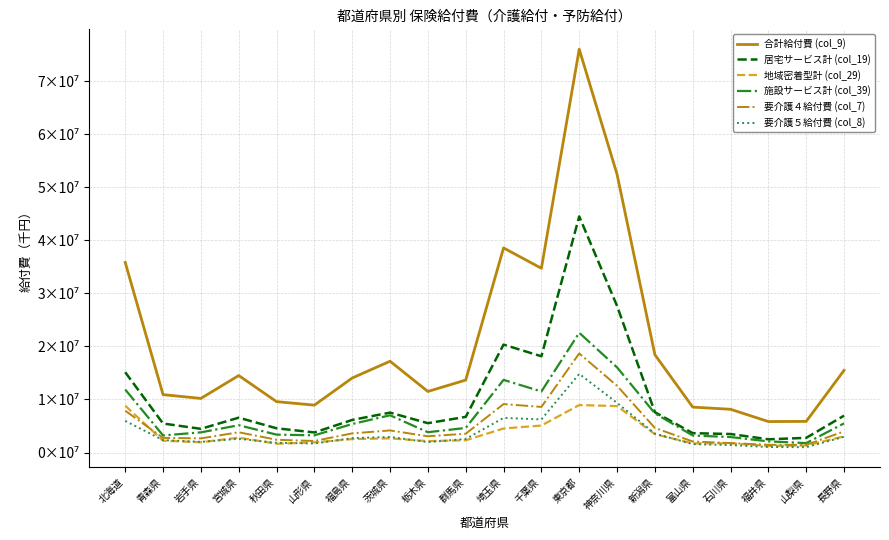

Is it true that 居宅サービス計 (col_19) equals 5466823.9 at 青森県?

True